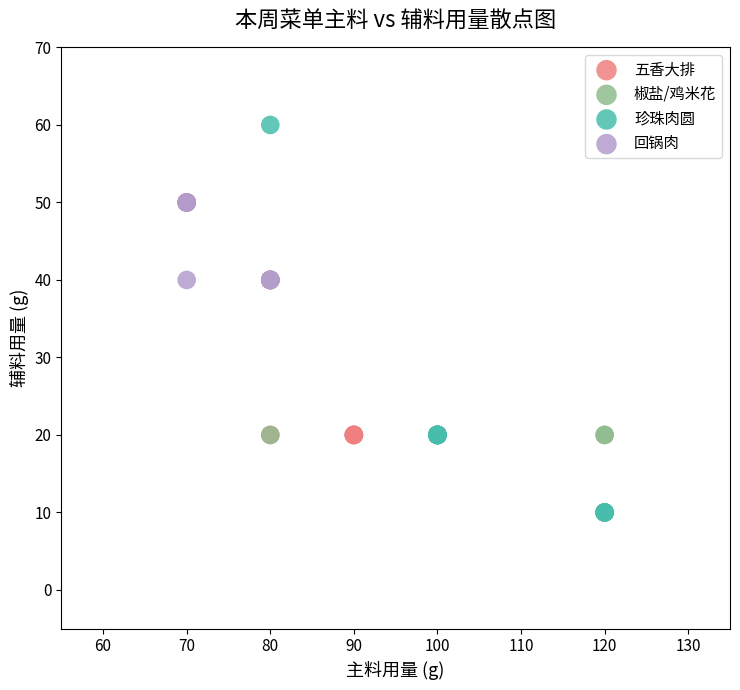

What are all the series names shown in the legend?

五香大排, 椒盐/鸡米花, 珍珠肉圆, 回锅肉